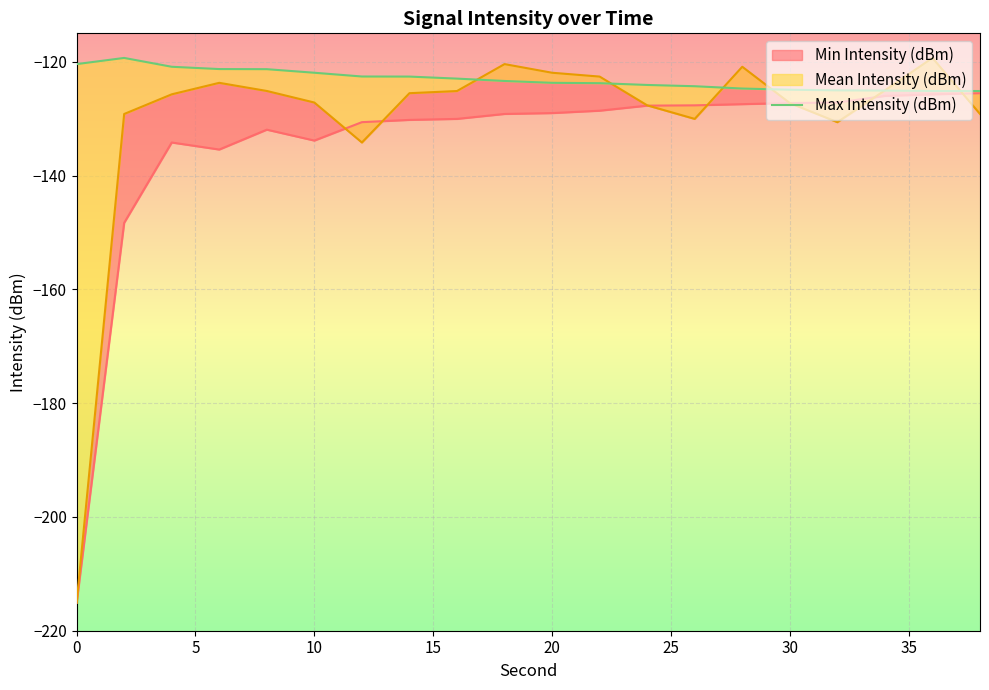

Count the number of categories in the chart.

20